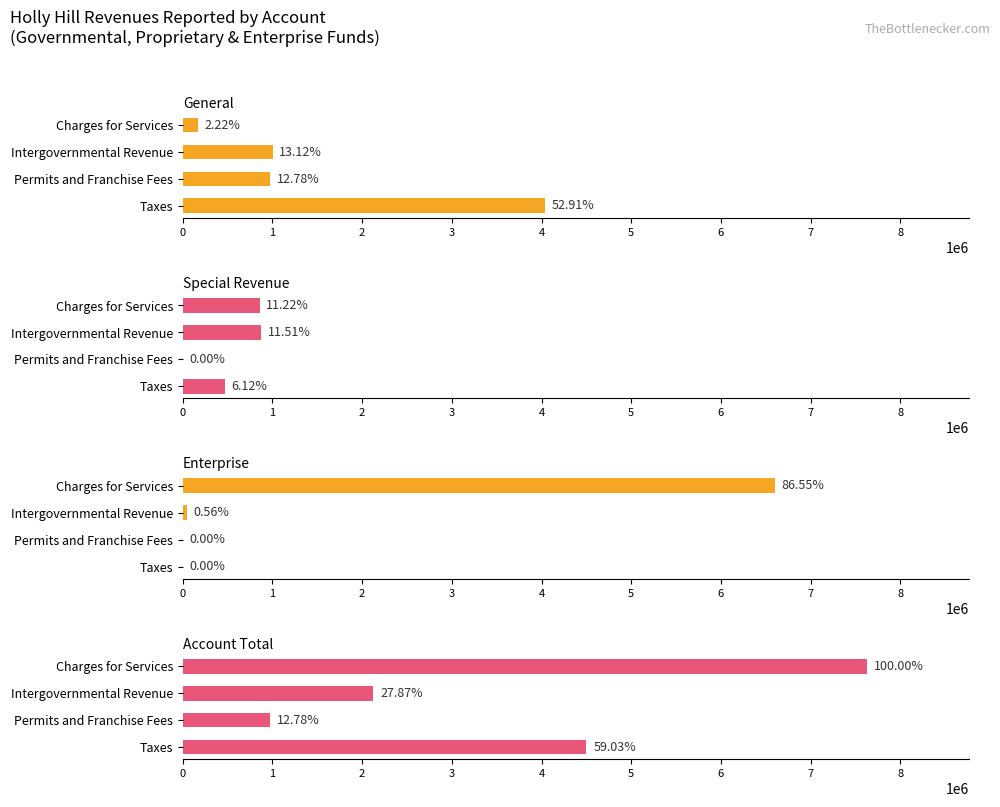

Reading left to right, list all the values displayed in this chart.

General: 4034447	974290	1000137	169465
Special Revenue: 466350	0	877359	855700
Enterprise: 0	0	42498	6599395
Account Total: 4500797	974290	2125253	7624560